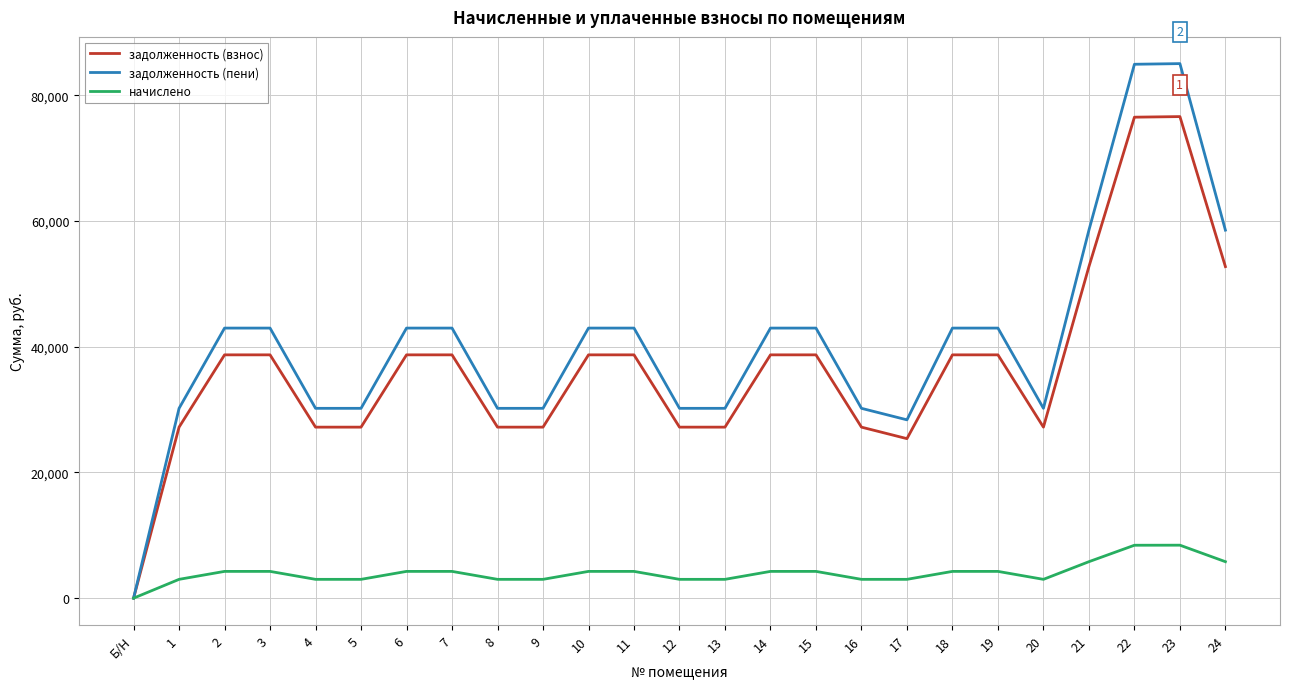

The задолженность (взнос) series shows 9310.8 at 1. True or false?

False